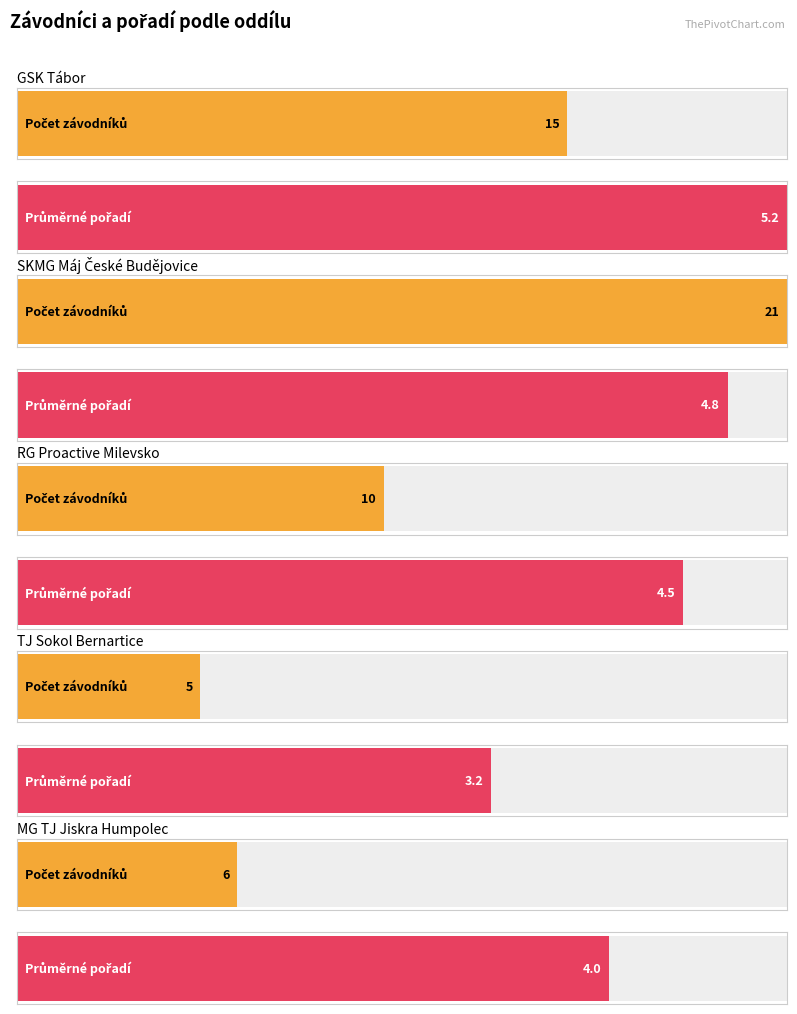

What is the minimum value for Počet závodníků?

5